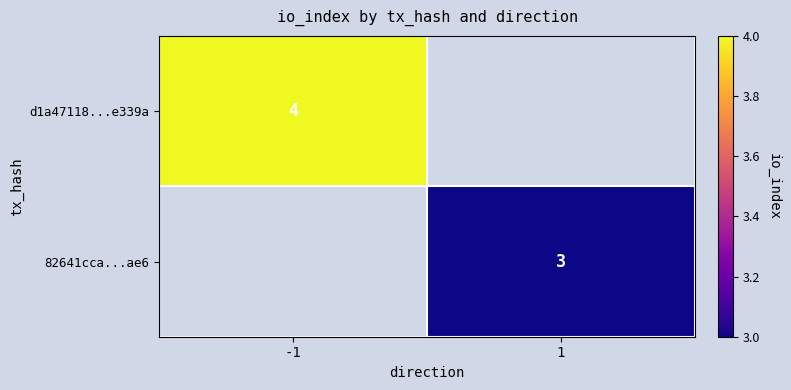

True or false: 82641cca...ae6 has a value of 1 at 1.

False